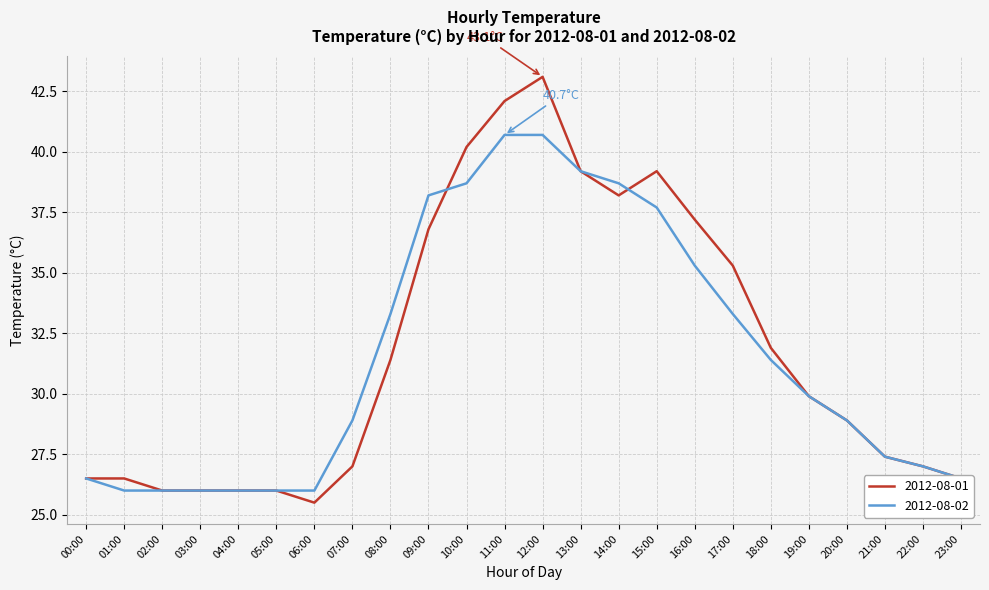

What is the highest value of the 2012-08-01 series?

43.1